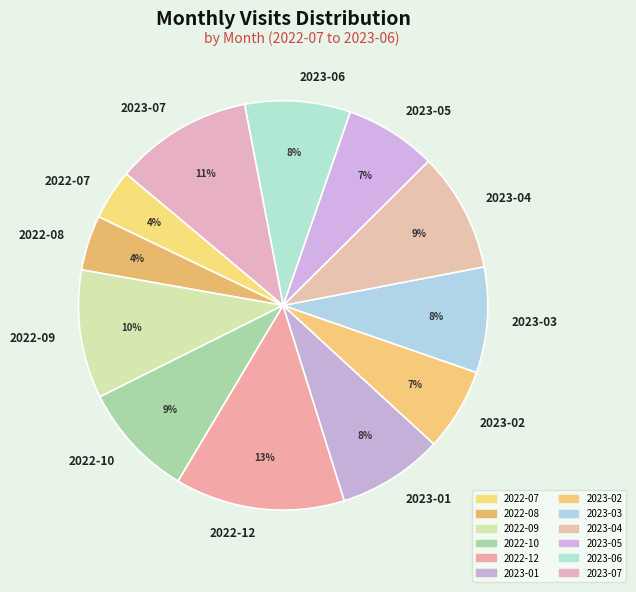

To the nearest percent, what portion does 2023-05 represent?

7%